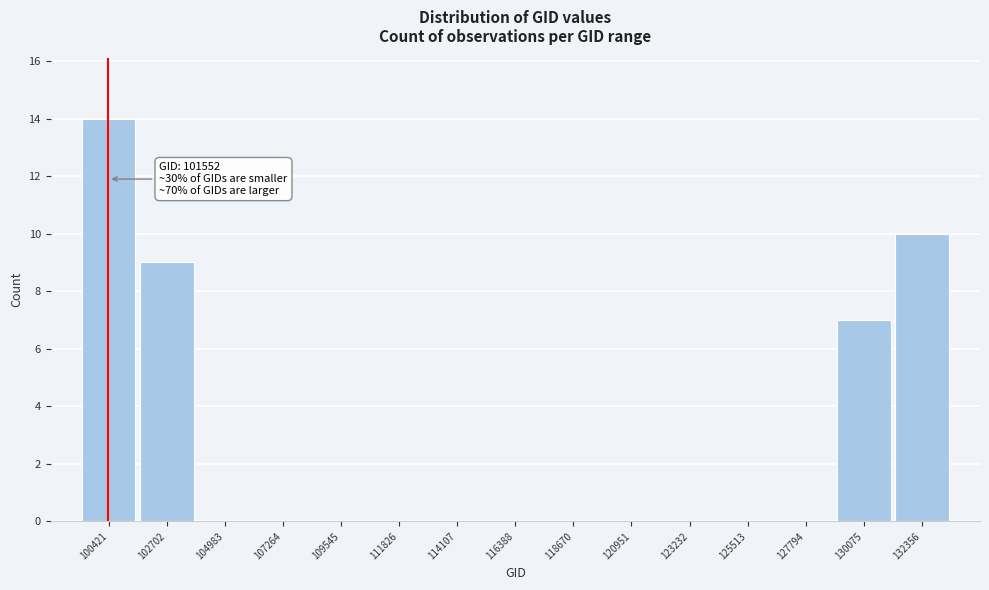

Reading left to right, transcribe all the data shown in this chart.

100421=14	102702=9	104983=0	107264=0	109545=0	111826=0	114107=0	116388=0	118670=0	120951=0	123232=0	125513=0	127794=0	130075=7	132356=10